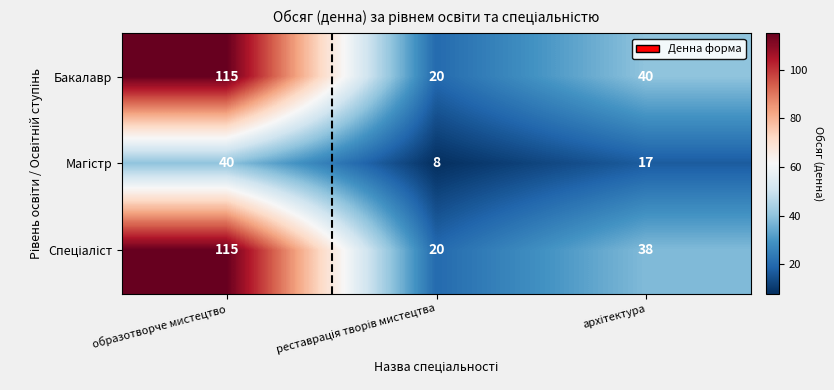

What is the minimum value shown in the chart?

8